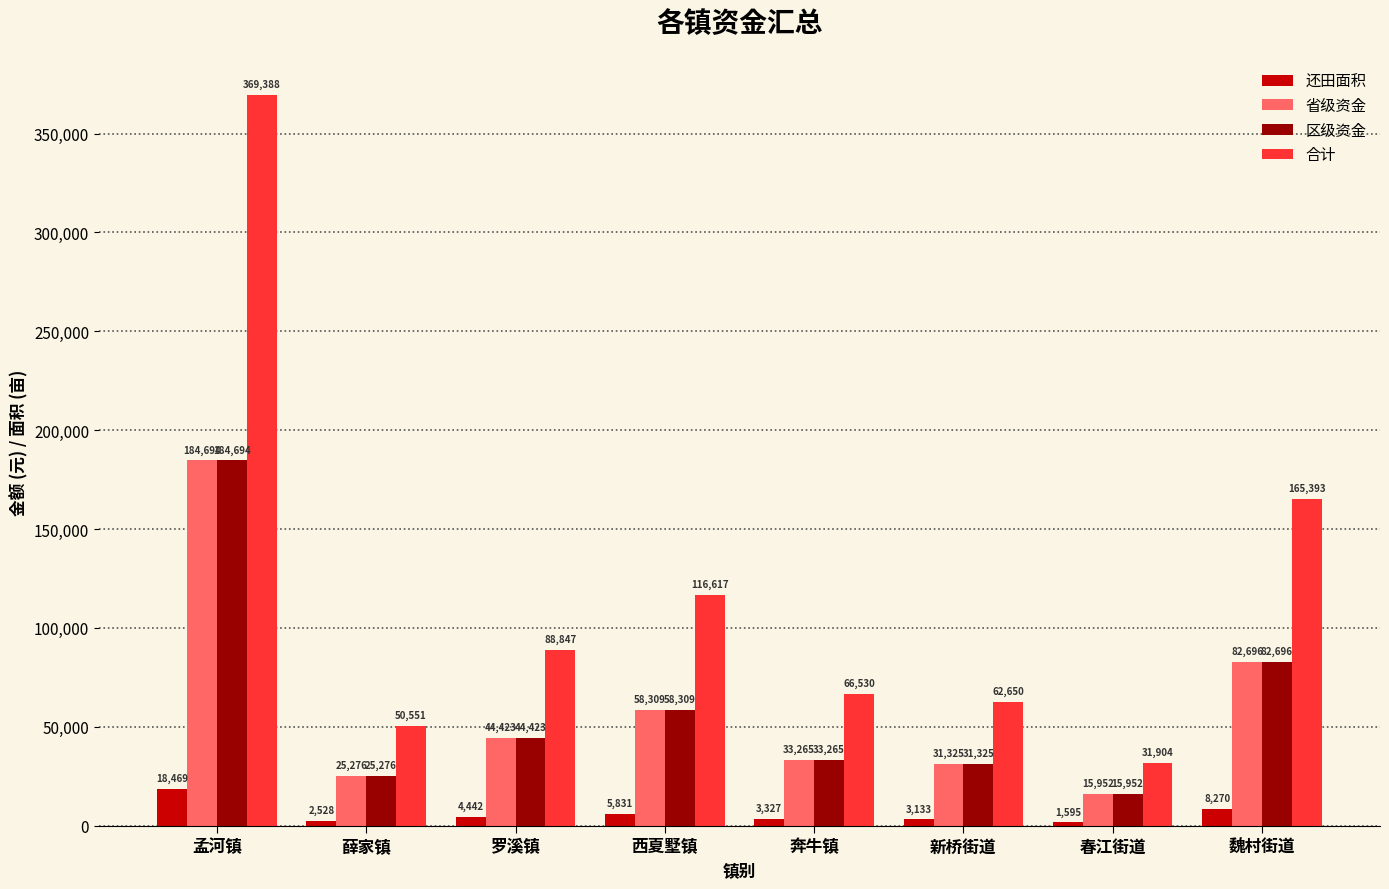

How many data points in 合计 are above 88846?

4